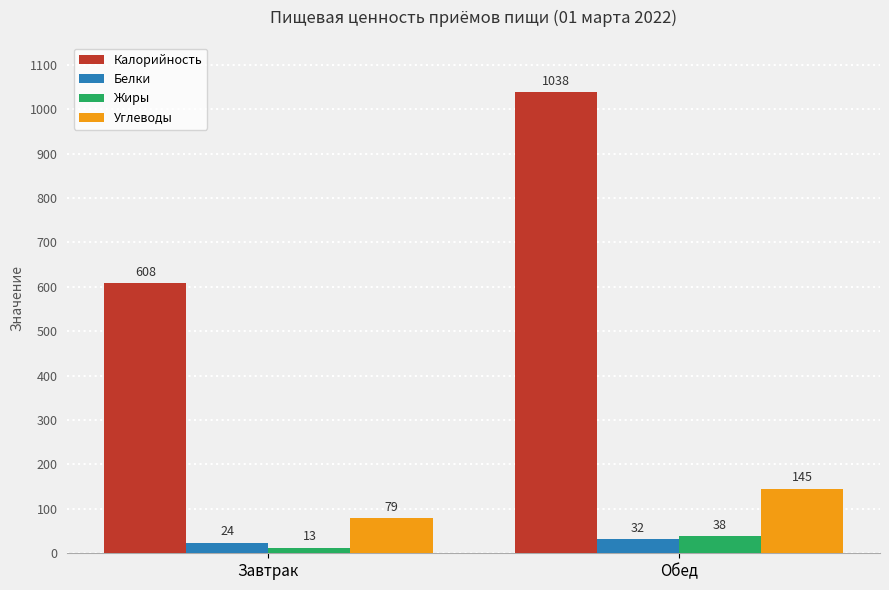

The value of Калорийность at Завтрак is 212. True or false?

False